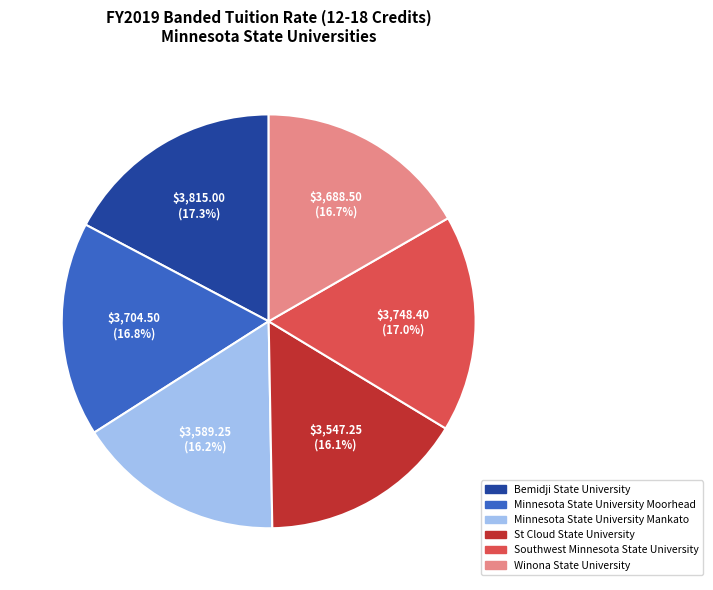

To the nearest percent, what percentage of the pie is Winona State University?

17%